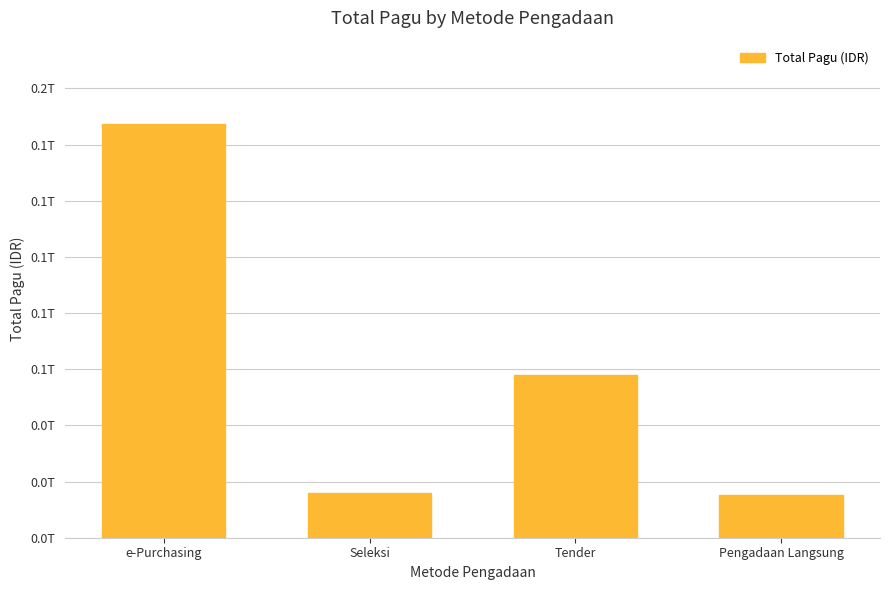

What value does the data have at Pengadaan Langsung, to the nearest 50?

15345318000